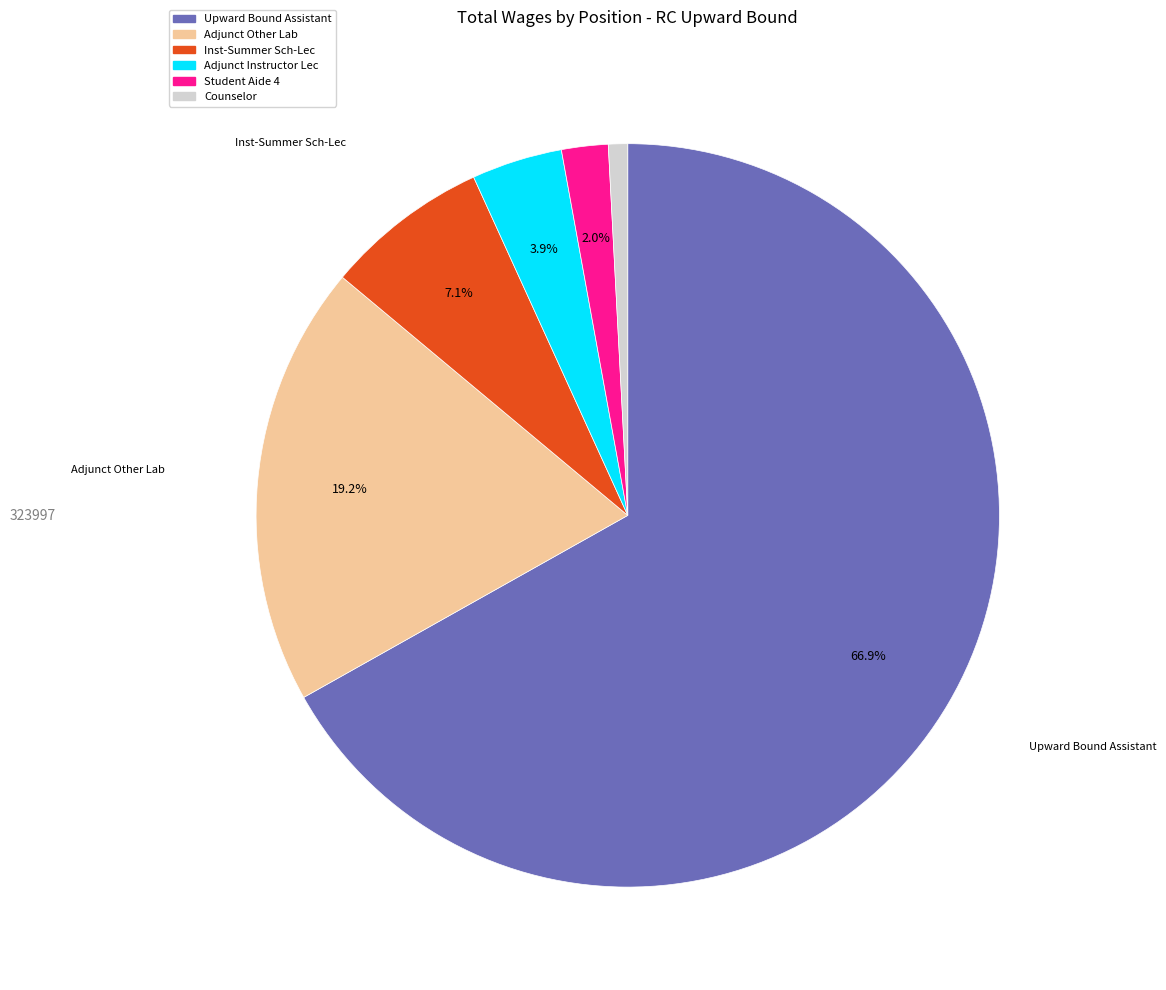

What is the ratio of the value at Adjunct Other Lab to the value at Counselor?

23.0